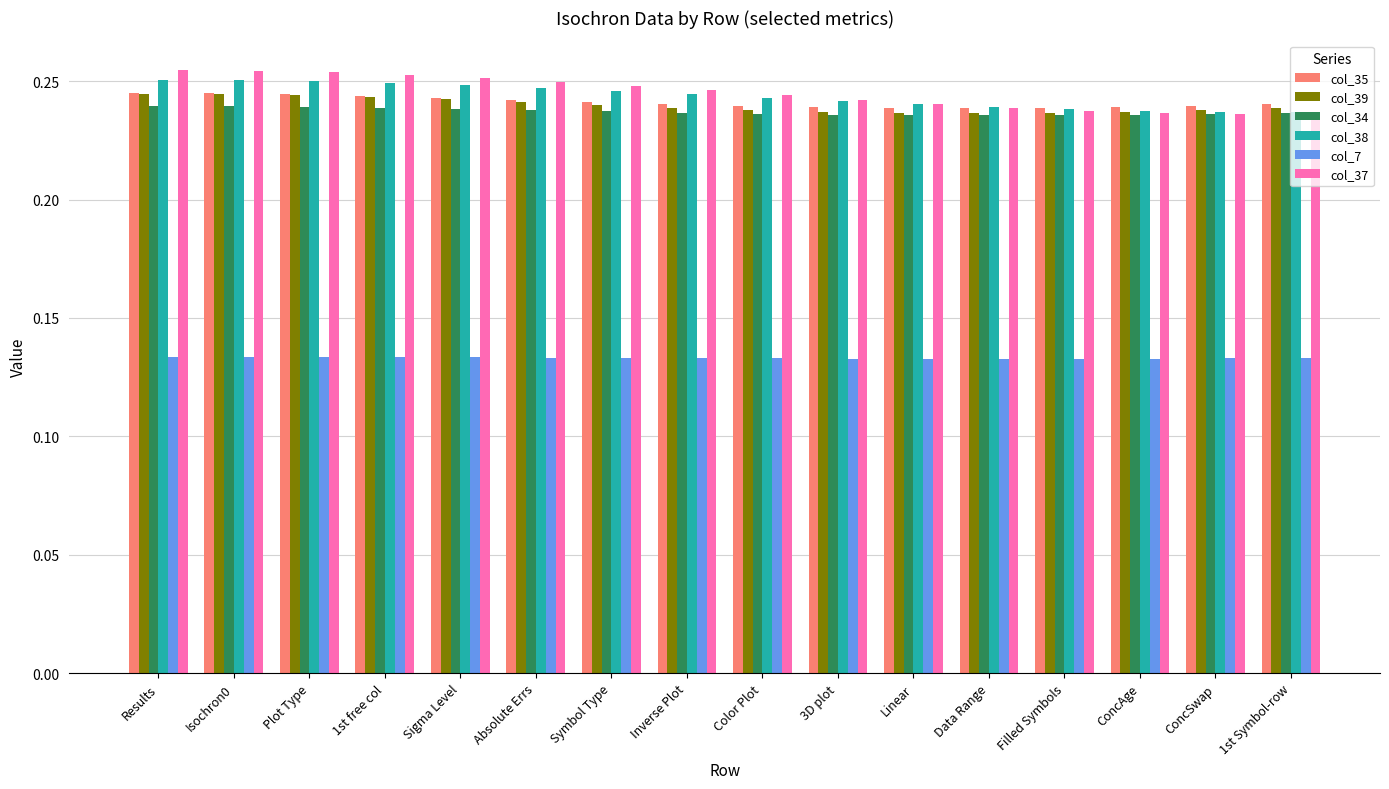

At how many categories does at least one series exceed 0?

16